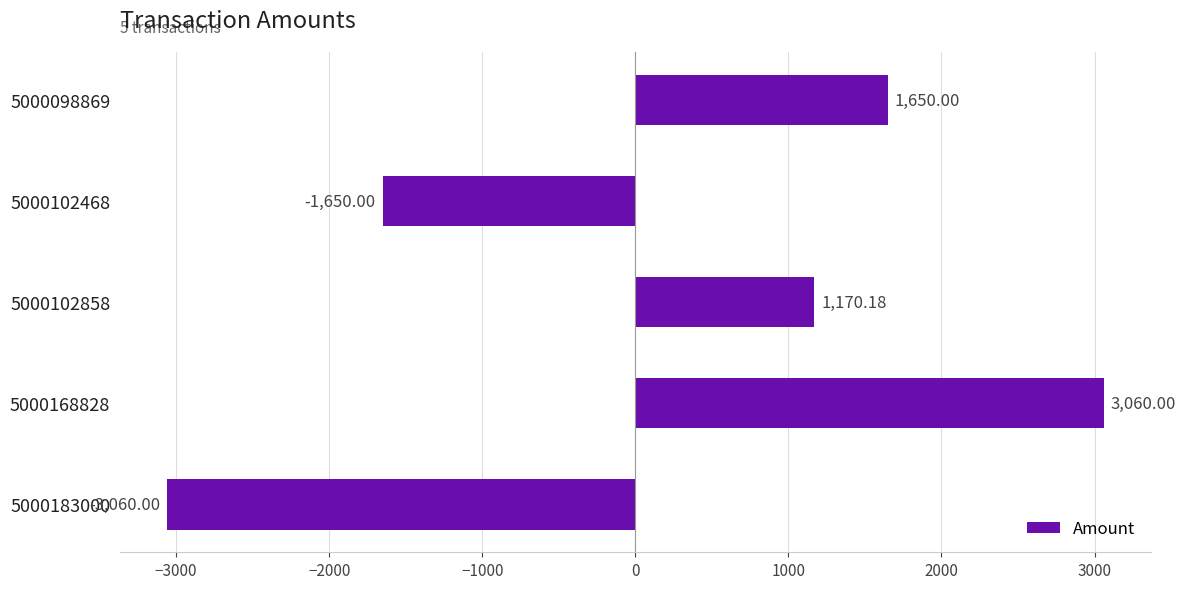

How many values are below 1170?

2